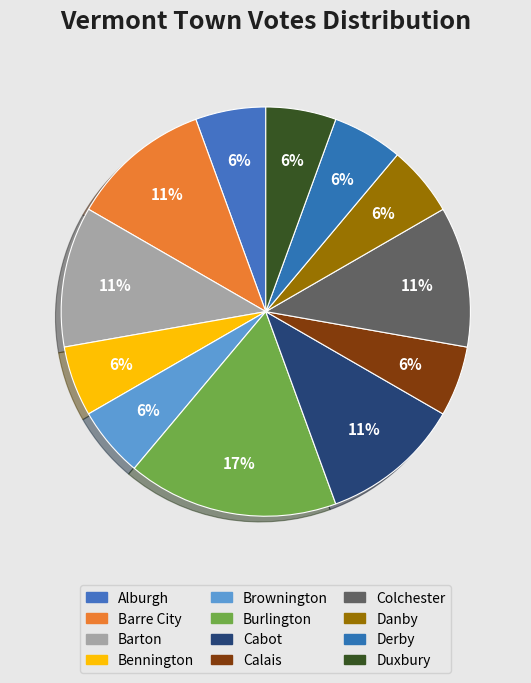

Count the number of slices in the pie.

12